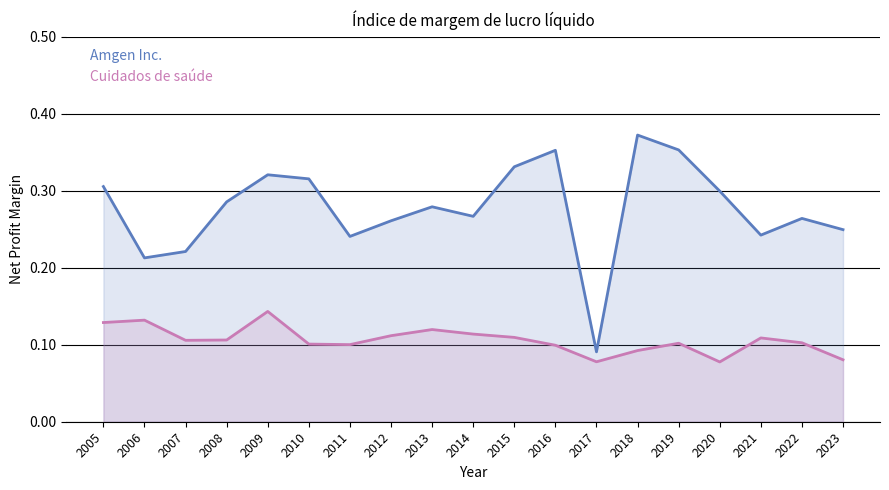

What is the sum of all Cuidados de saúde values?

2.0